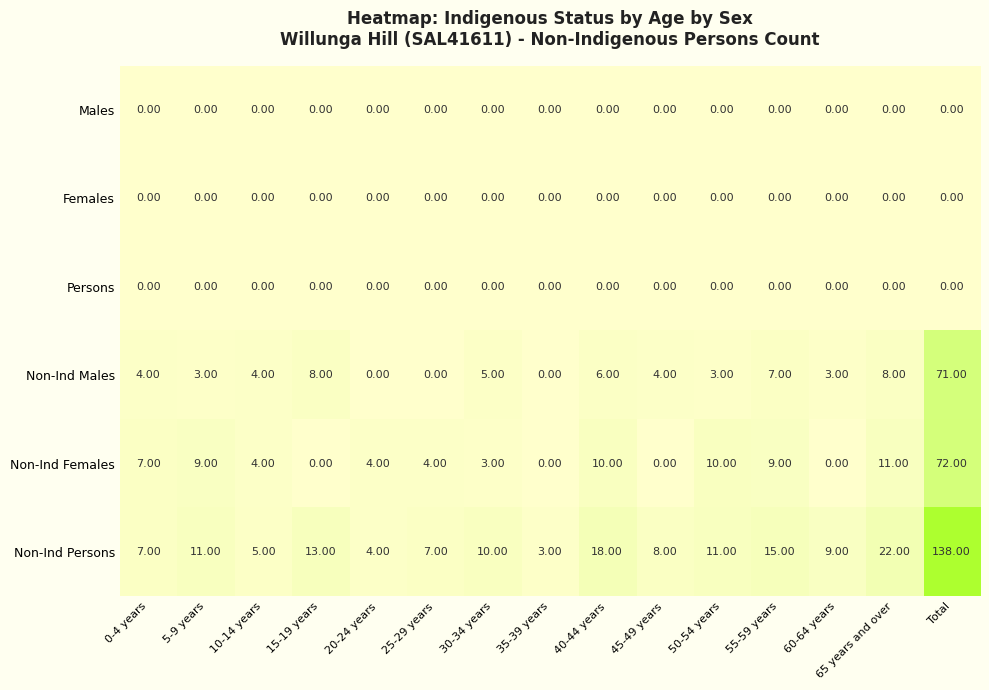

Which category has the highest value across all series?

Total